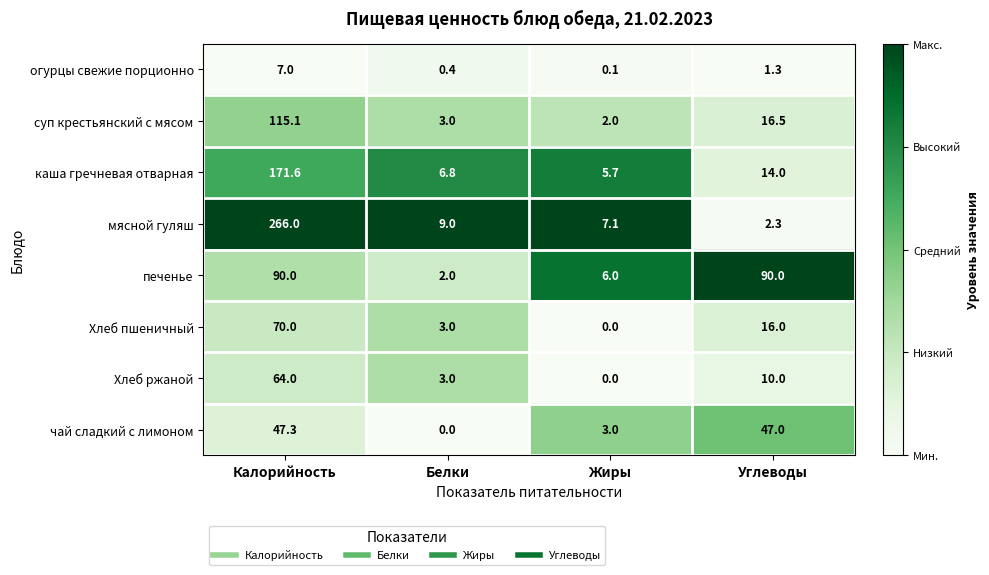

Which series changed the most between Белки and Углеводы?

печенье